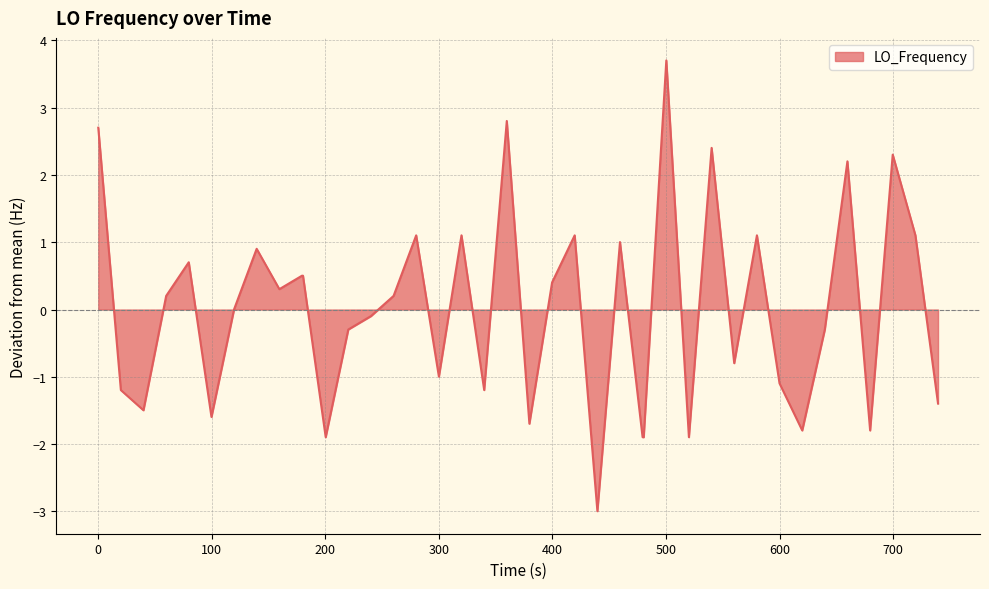

What is the difference between the maximum and minimum values?

6.7